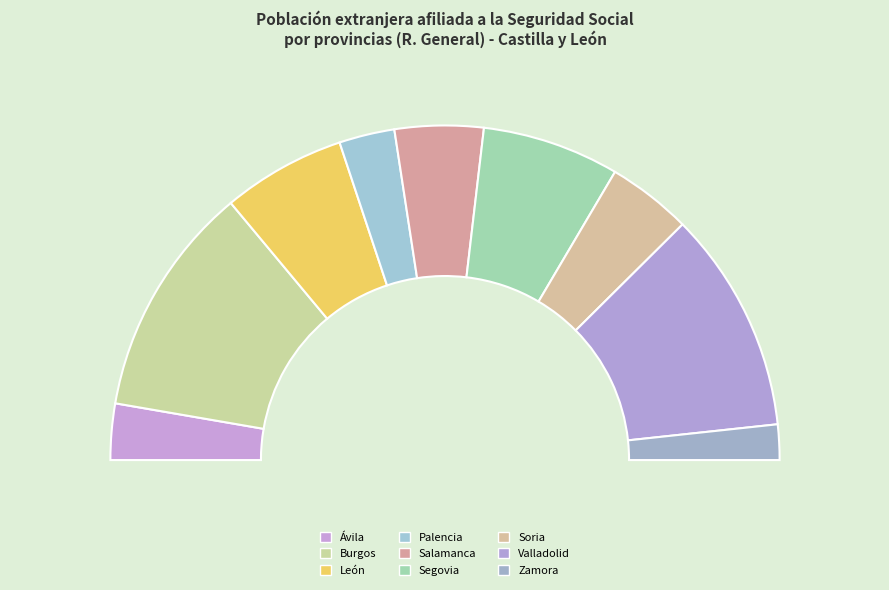

Is there any slice that represents more than half of the pie?

No